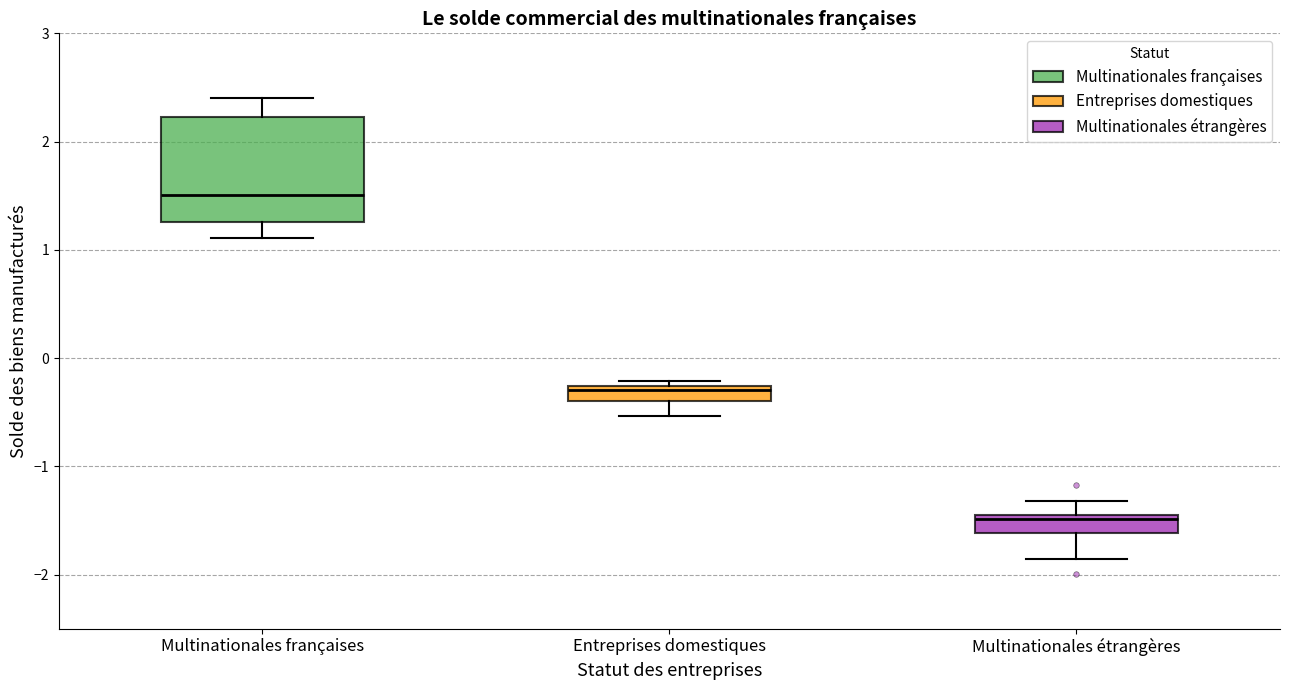

Which box has the highest median line?

Multinationales françaises